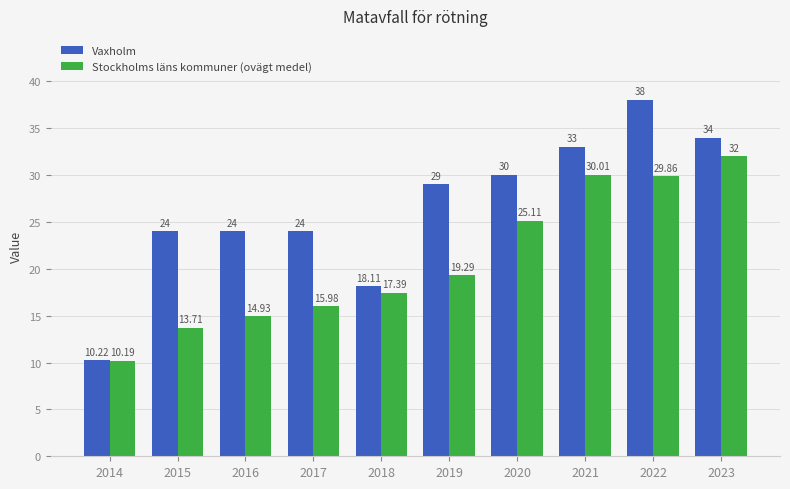

What is the difference between the second highest and minimum values in the Stockholms läns kommuner (ovägt medel) series?

19.8